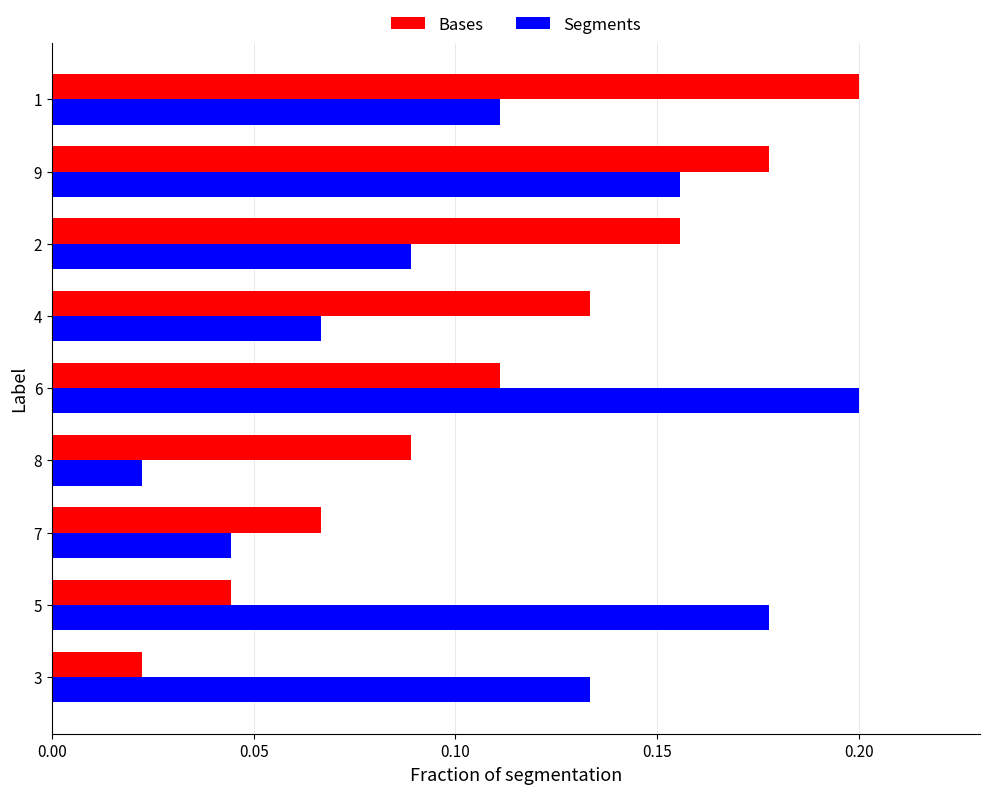

At how many categories does at least one series exceed 0?

9